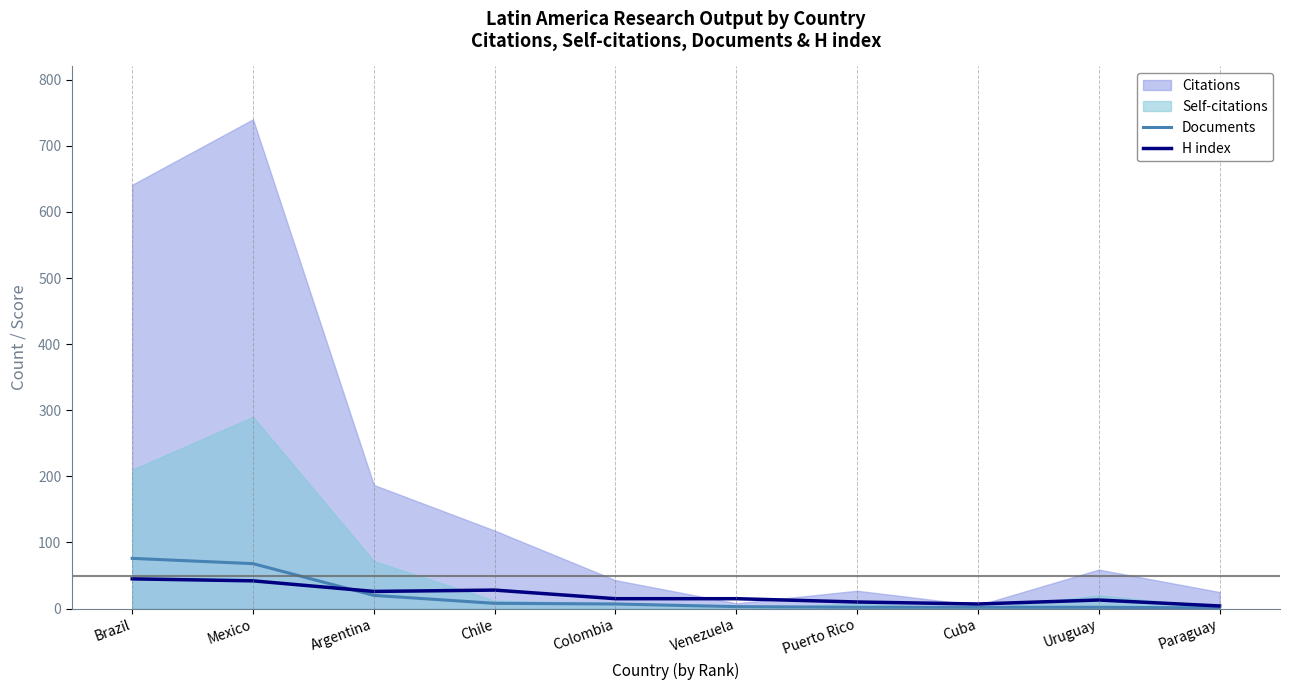

What is the maximum value for Documents?

76